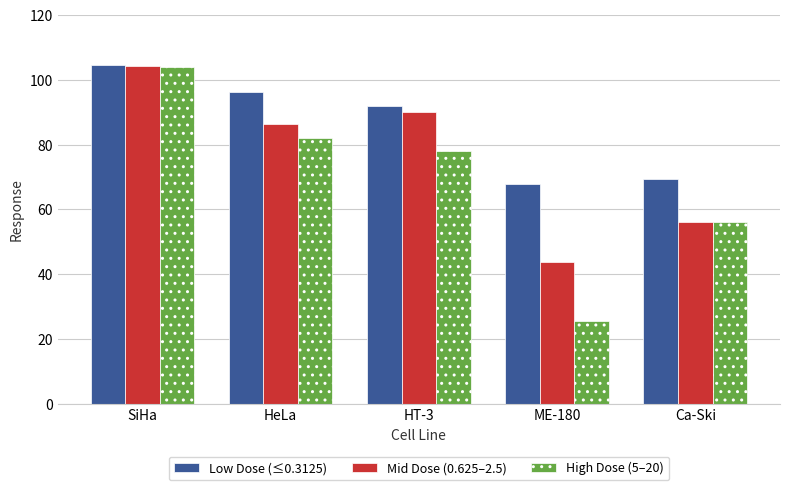

What is the maximum value for Mid Dose (0.625–2.5)?

104.1